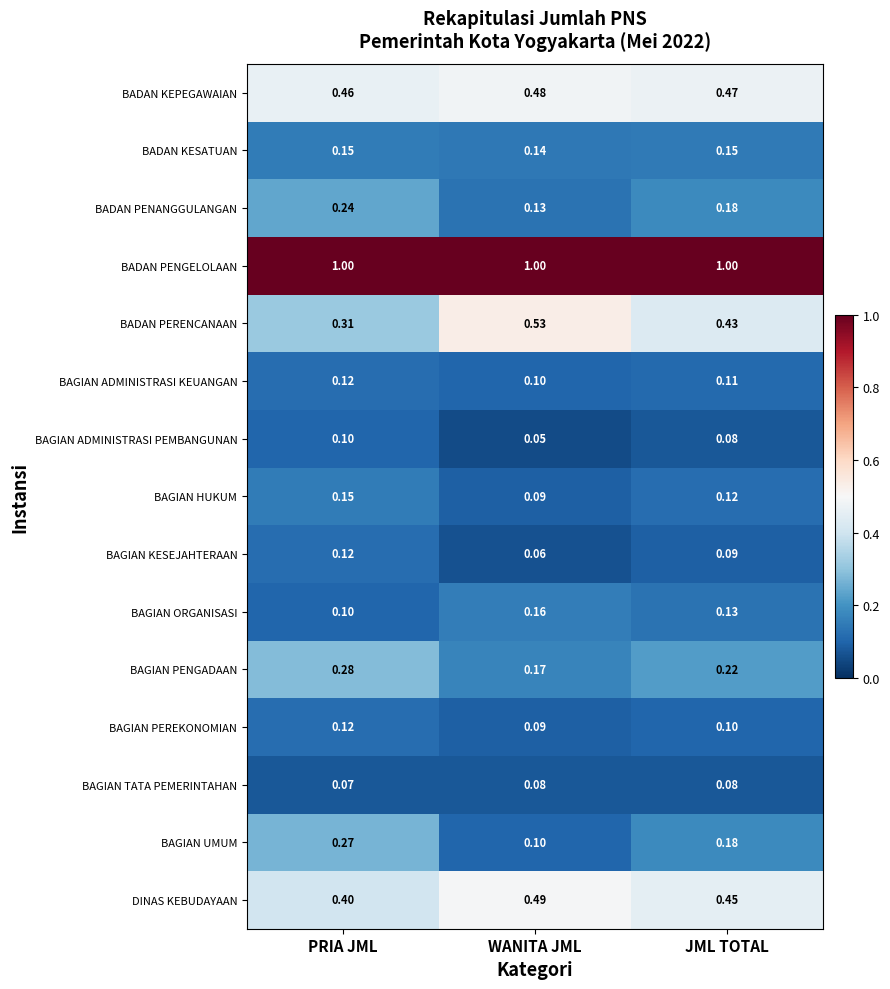

Which series has the largest total across all categories?

BADAN PENGELOLAAN